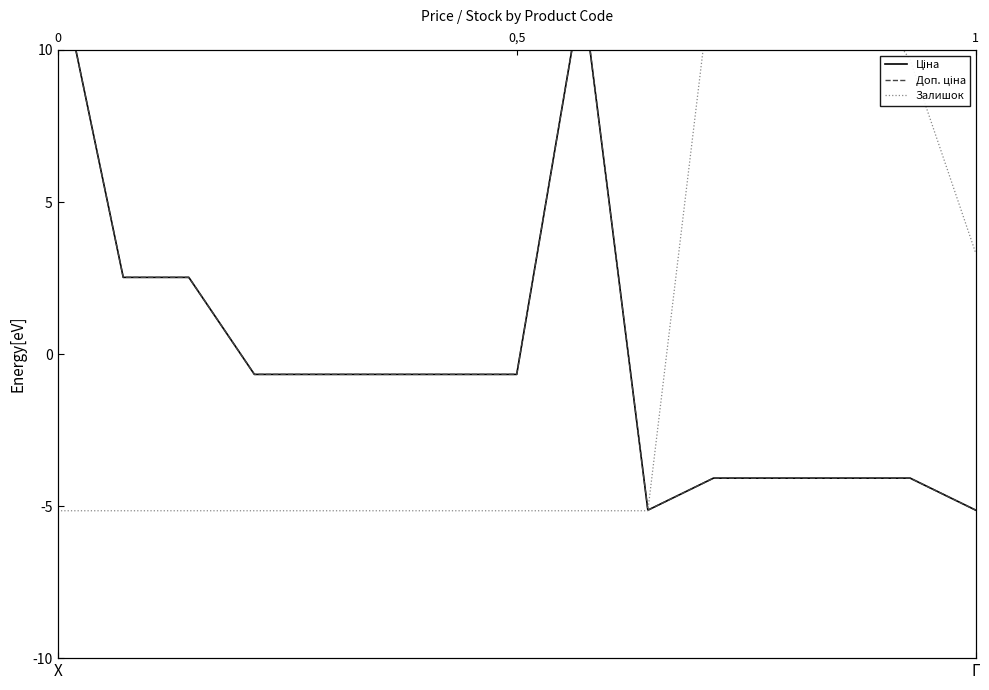

Where is Залишок nearest to the value 3?

Γ